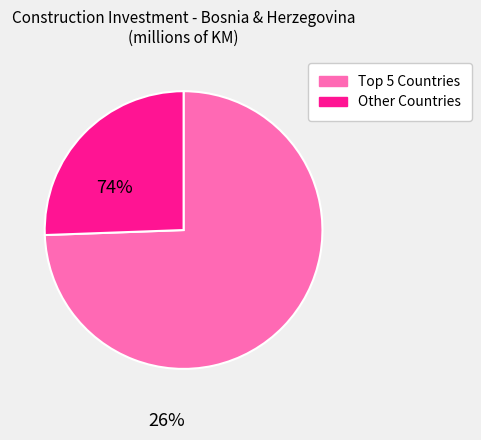

What is the smallest slice in the pie chart?

Other Countries